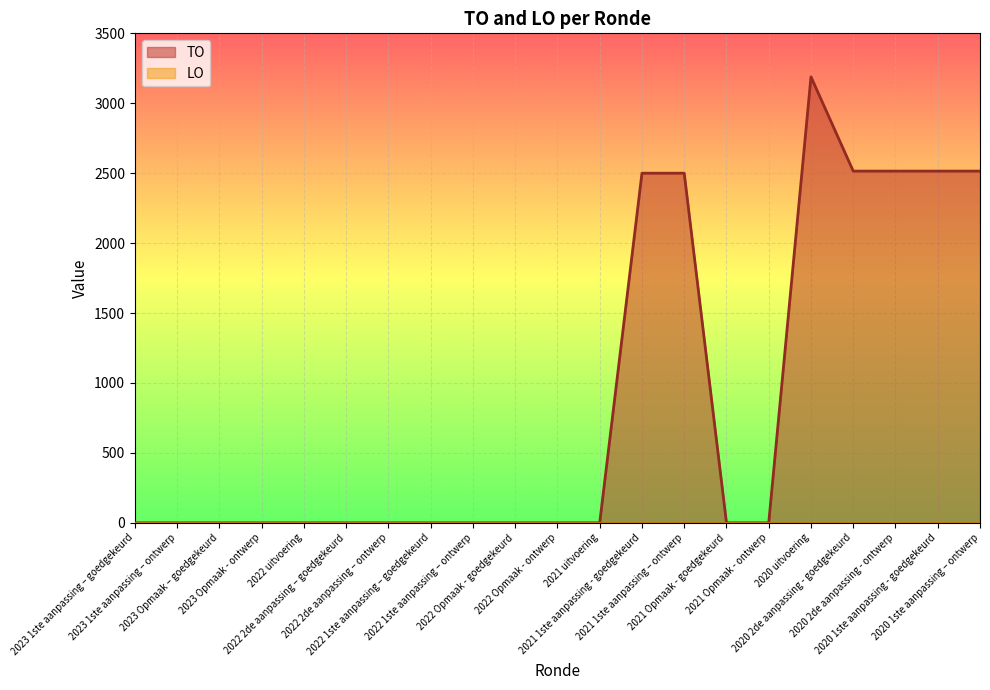

What is the maximum value shown in the chart?

3189